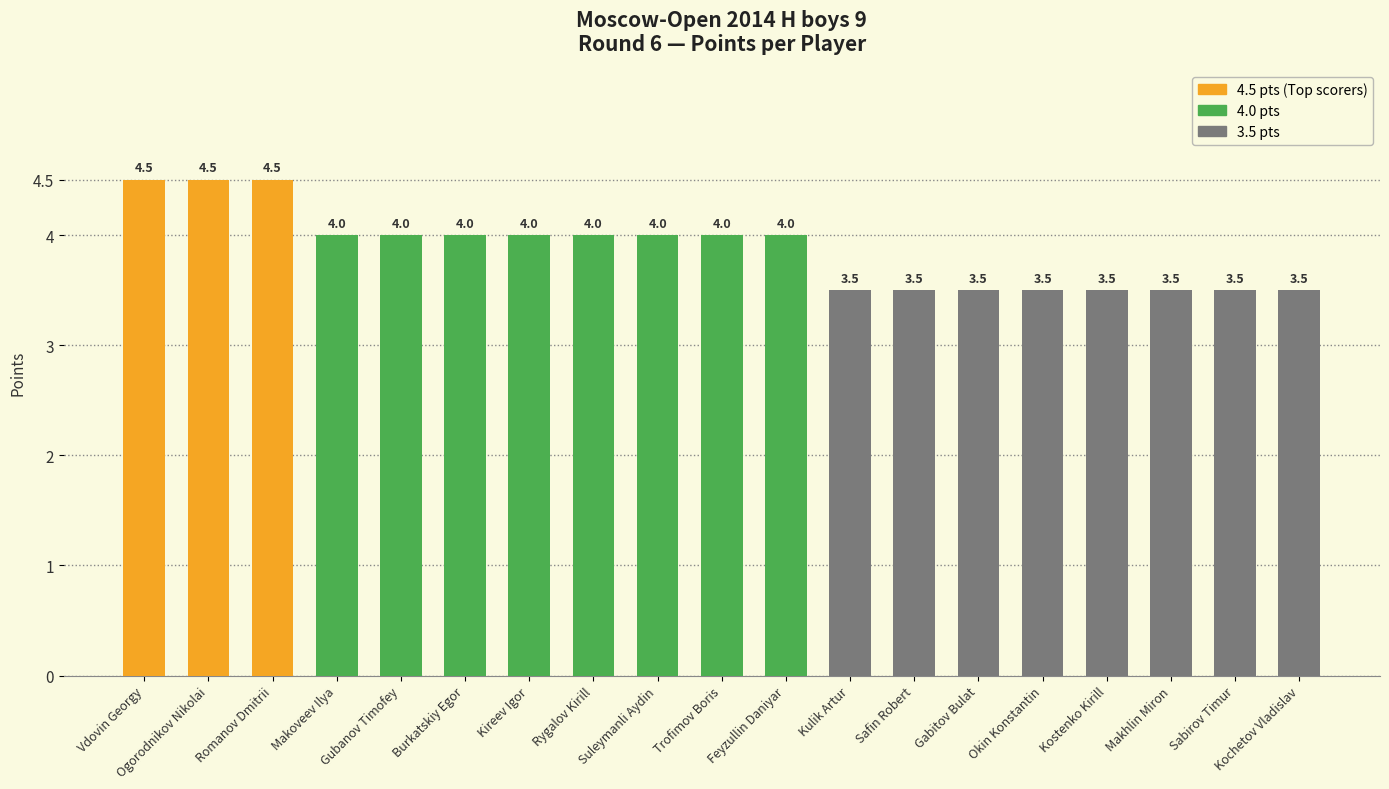

Reading left to right, extract all data points from this chart.

4.5	4.5	4.5	4.0	4.0	4.0	4.0	4.0	4.0	4.0	4.0	3.5	3.5	3.5	3.5	3.5	3.5	3.5	3.5